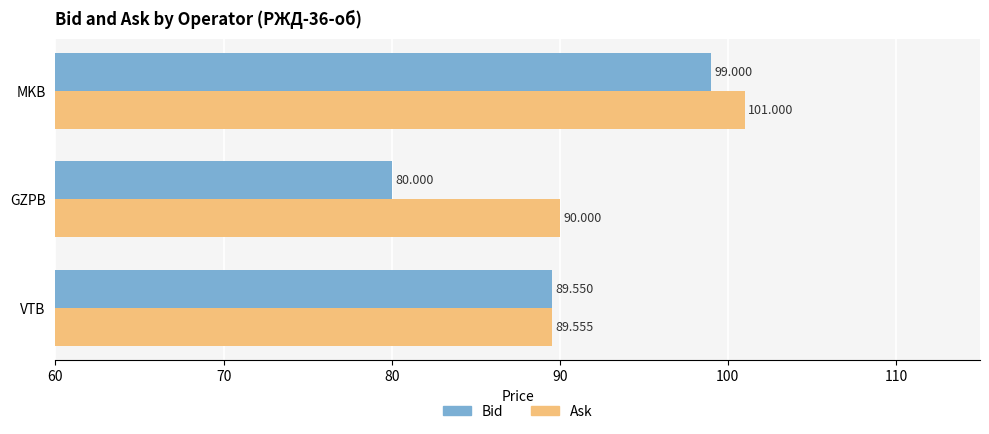

Which series has the widest spread of values?

Bid